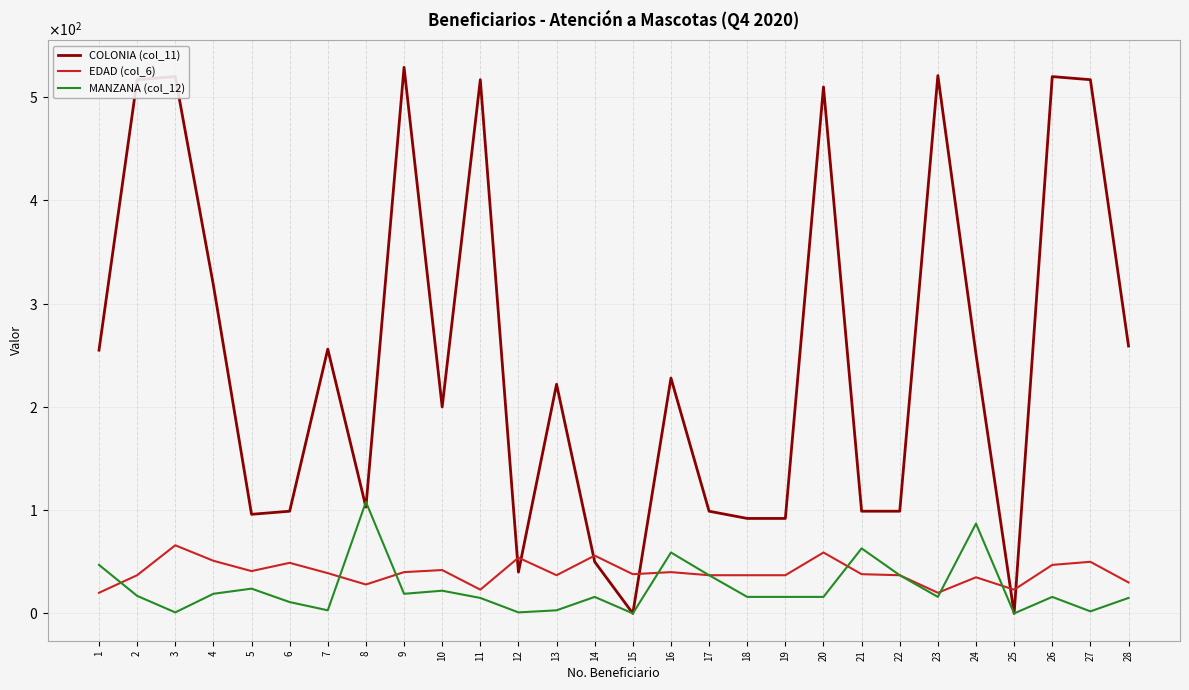

Reading left to right, what are all the values shown in this chart?

COLONIA (col_11): 255	517	520	318	96	99	256	103	529	200	517	40	222	50	0	228	99	92	92	510	99	99	521	251	0	520	517	259
EDAD (col_6): 20	37	66	51	41	49	39	28	40	42	23	54	37	56	38	40	37	37	37	59	38	37	20	35	23	47	50	30
MANZANA (col_12): 47	17	1	19	24	11	3	108	19	22	15	1	3	16	0	59	37	16	16	16	63	37	16	87	0	16	2	15